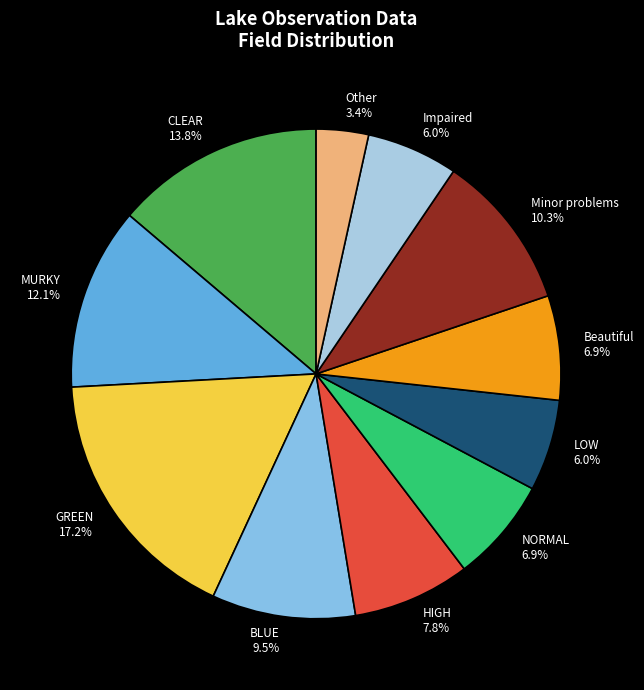

Which slice is the smallest?

Other